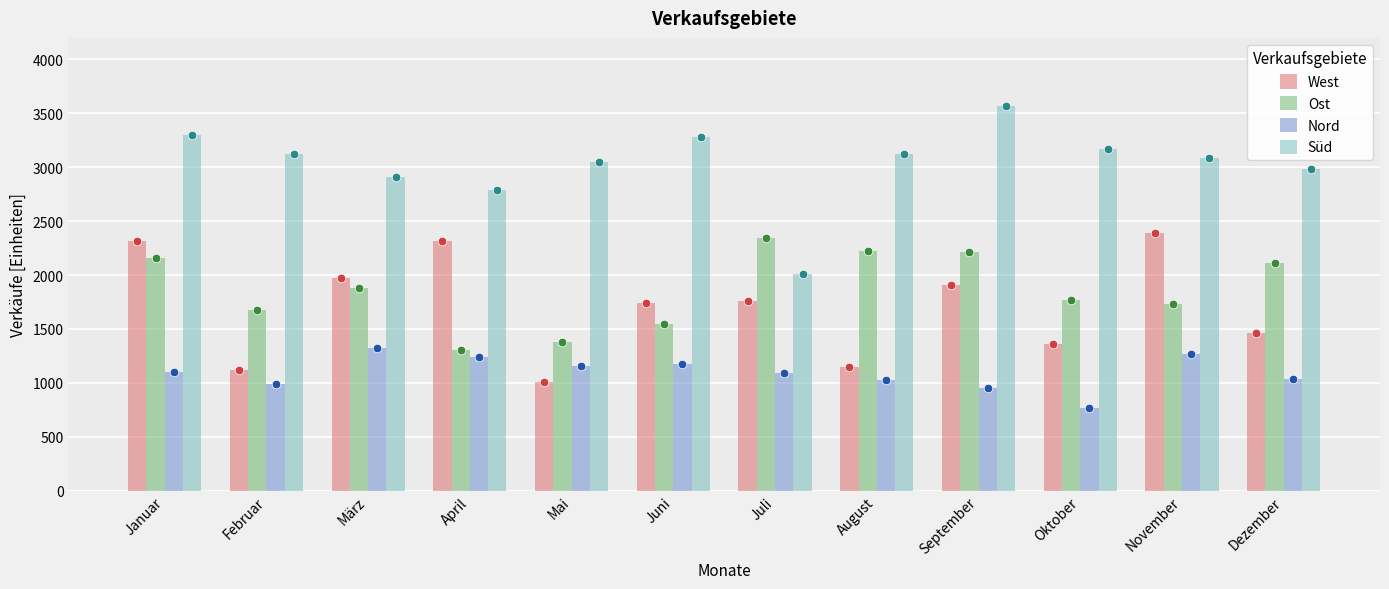

Which series contains the highest Y value?

Süd